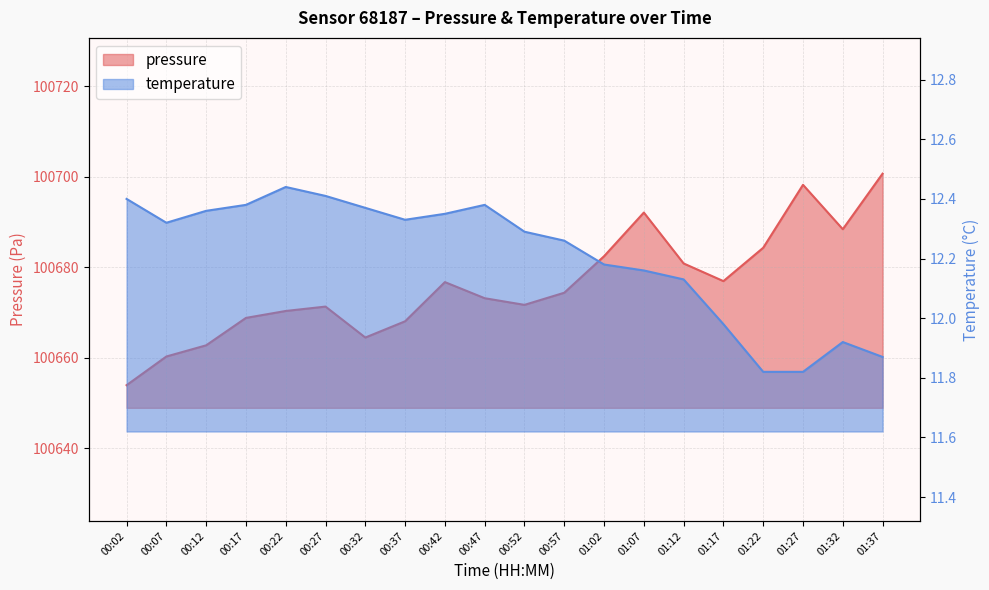

What is the value of the pressure point at the 13th from the left?

100682.4